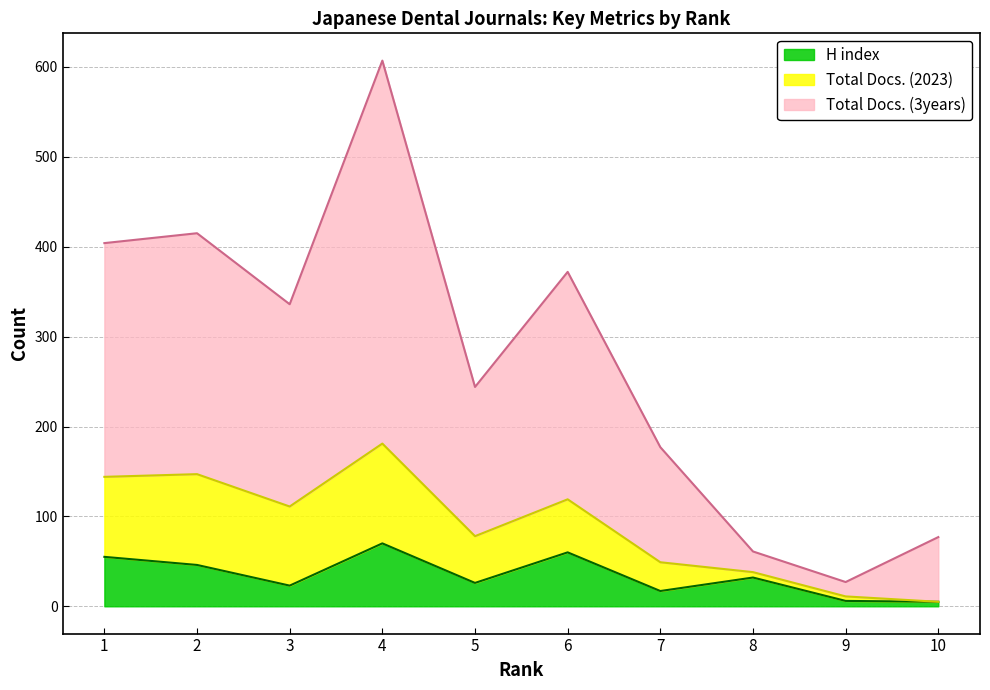

What is the difference between the maximum and minimum values in the H index series?

65